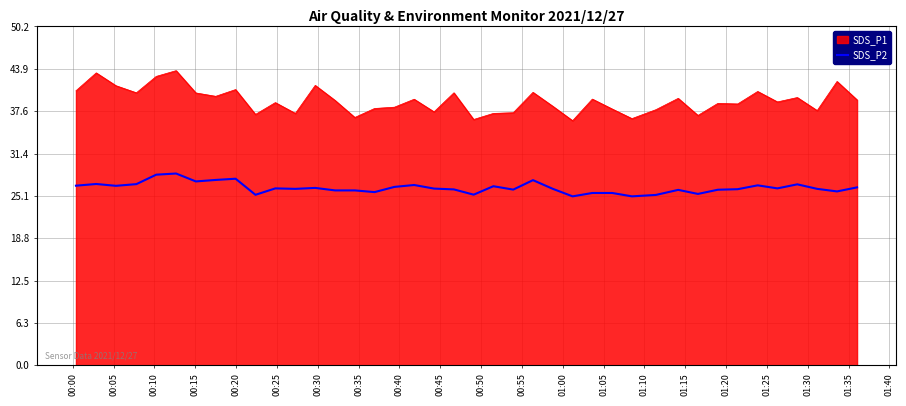

True or false: SDS_P2 and SDS_P1 intersect in this chart.

False